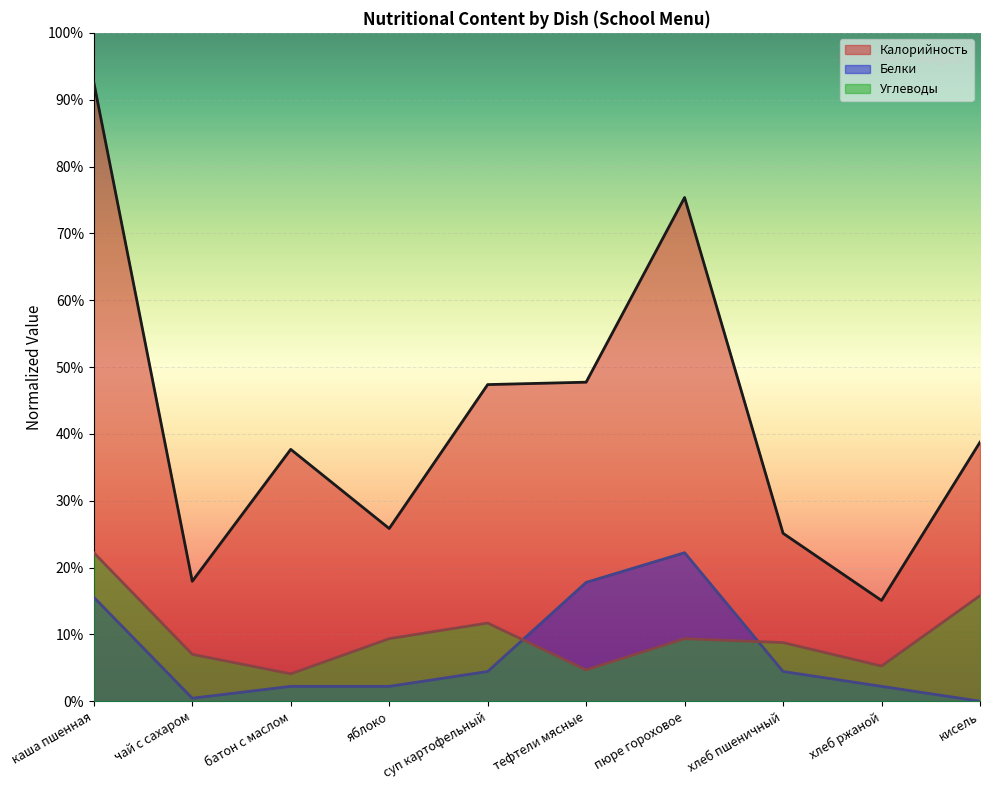

In Белки, how many points are higher than both neighbors (excluding endpoints)?

1